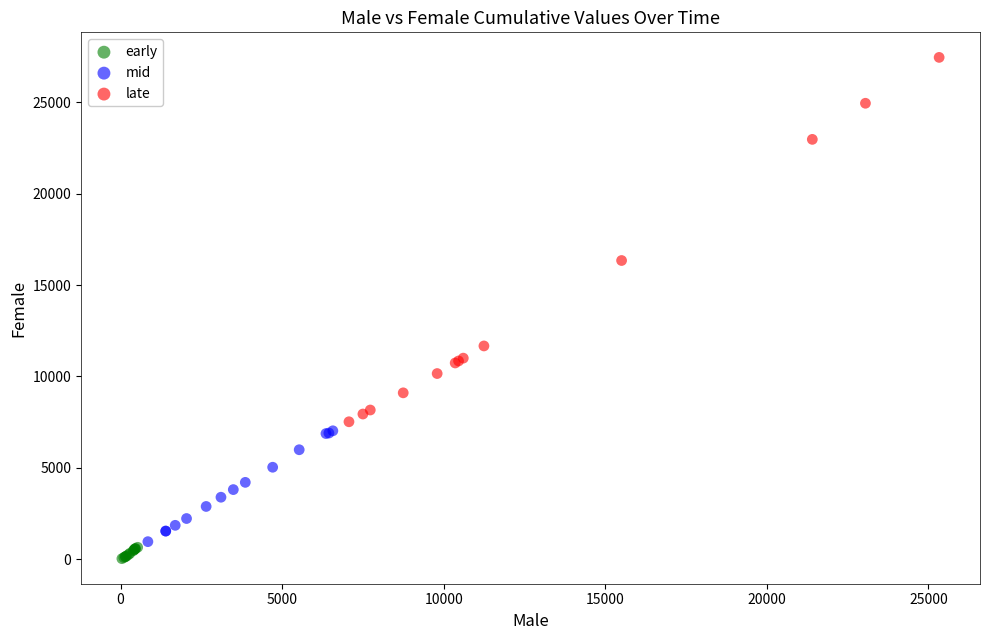

What are all the series names shown in the legend?

early, mid, late